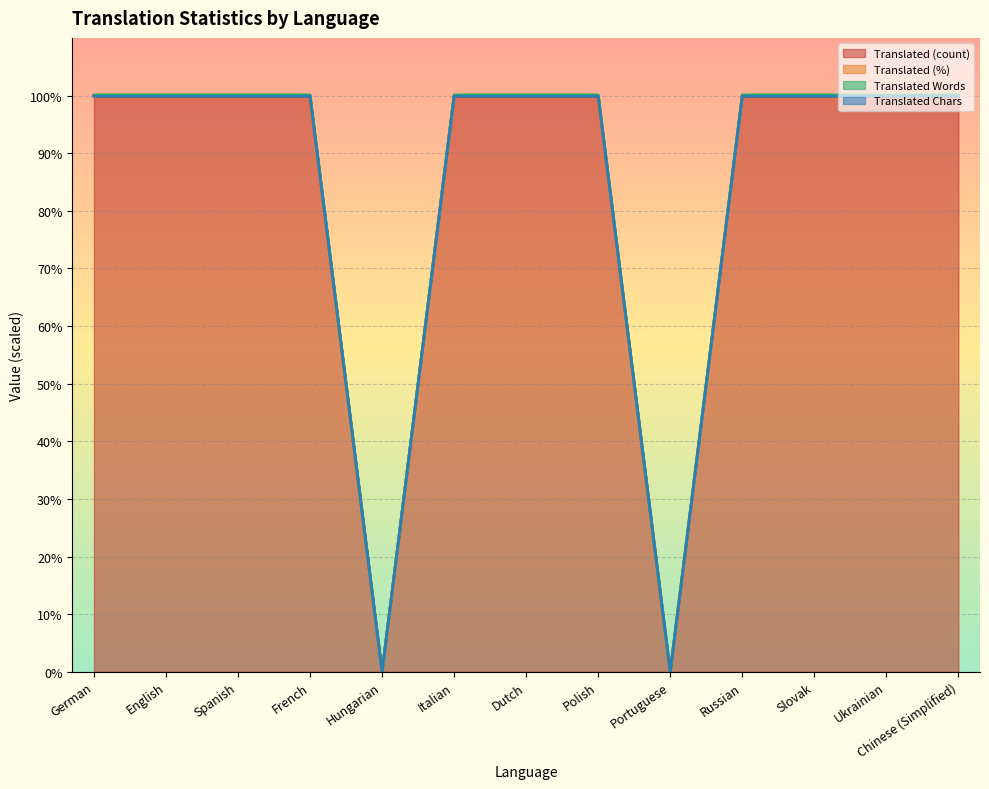

Does the chart display data point markers on the line(s)?

No